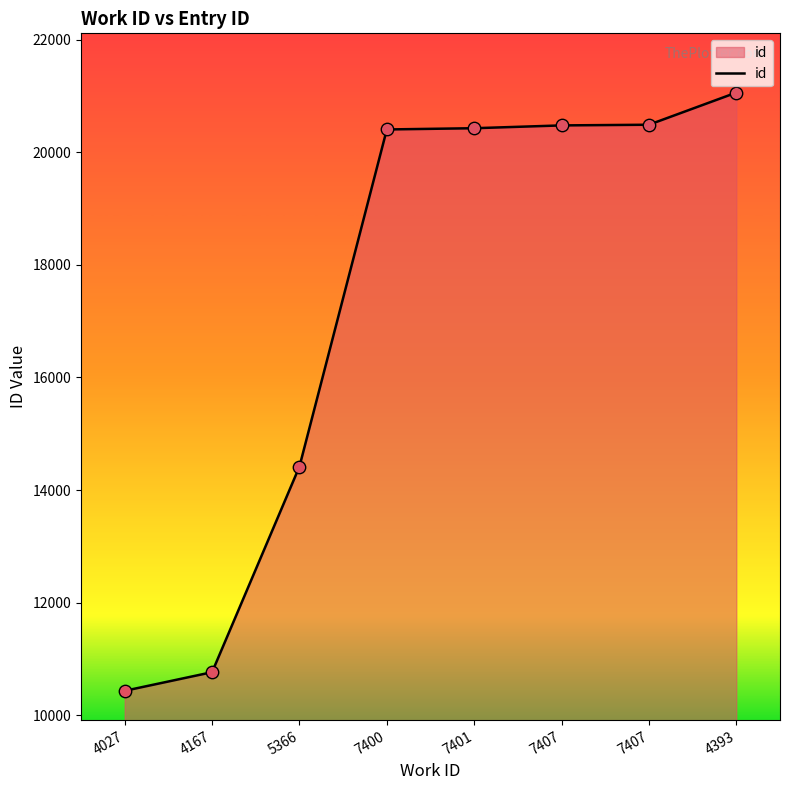

How many series are shown in this chart?

1